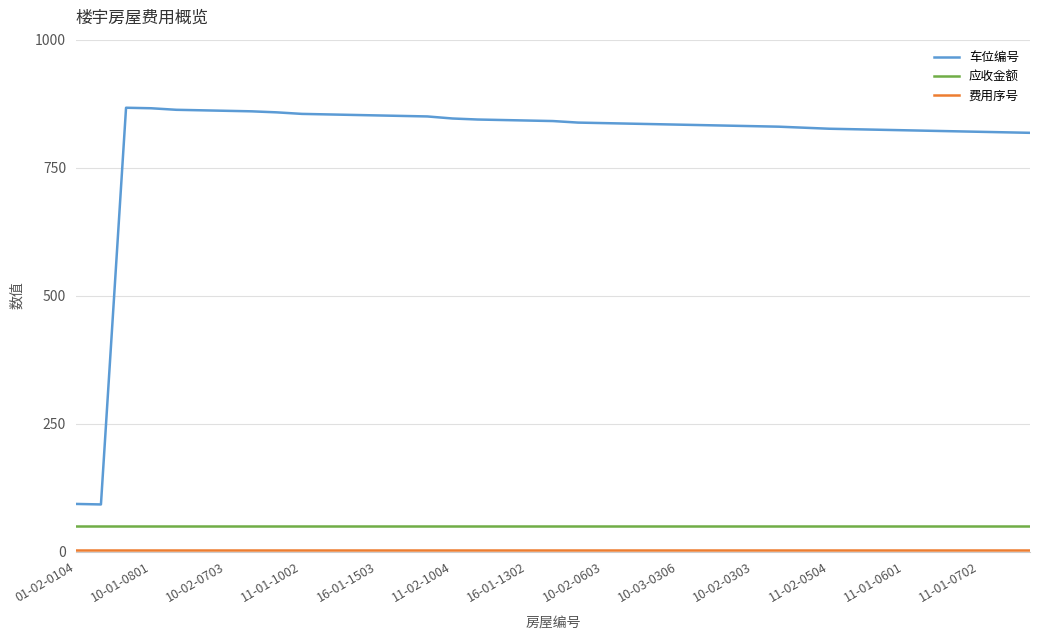

What is the difference between the second highest and second lowest values in the 车位编号 series?

773